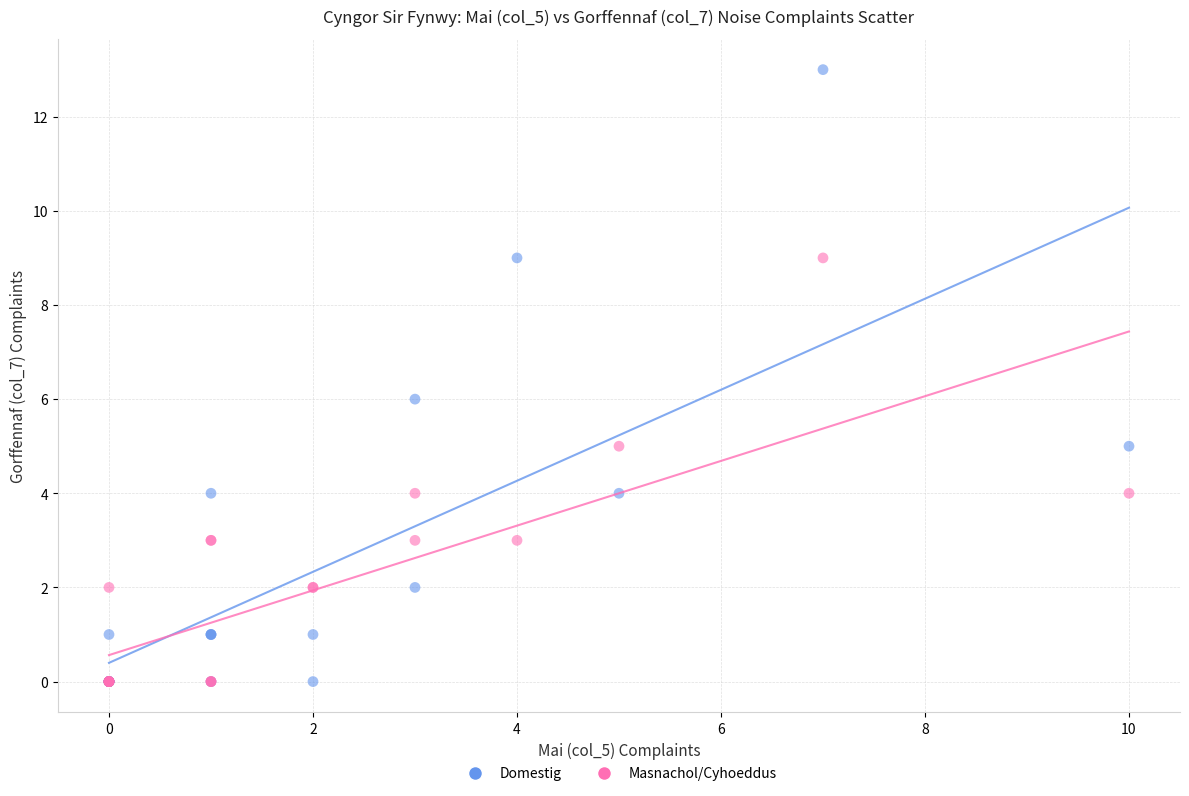

What are all the series names shown in the legend?

Domestig, Masnachol/Cyhoeddus